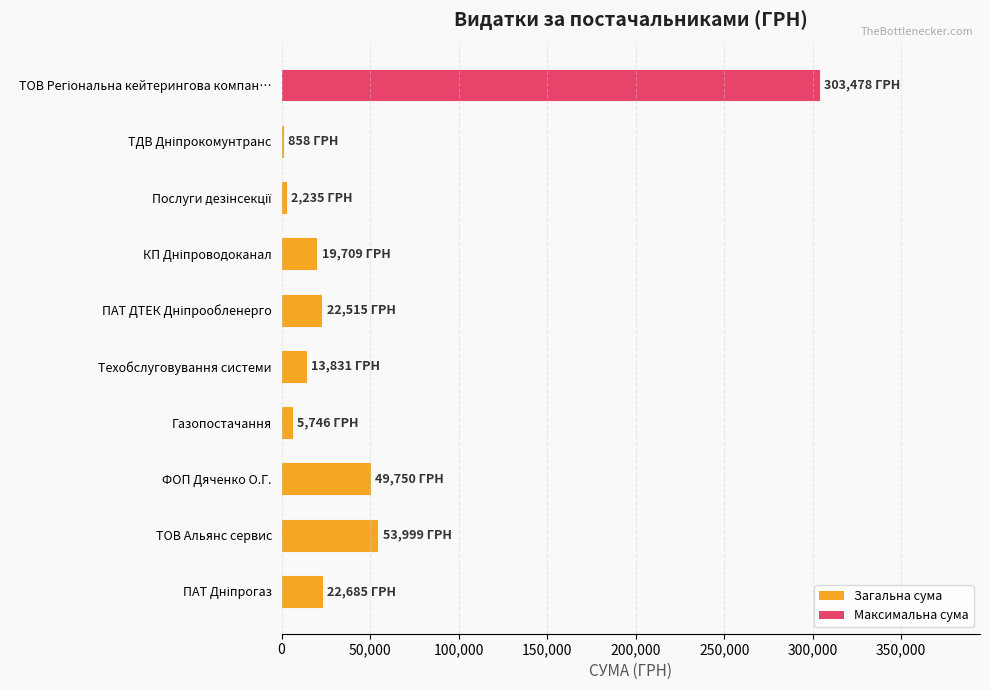

What is the maximum value shown in the chart?

303478.2